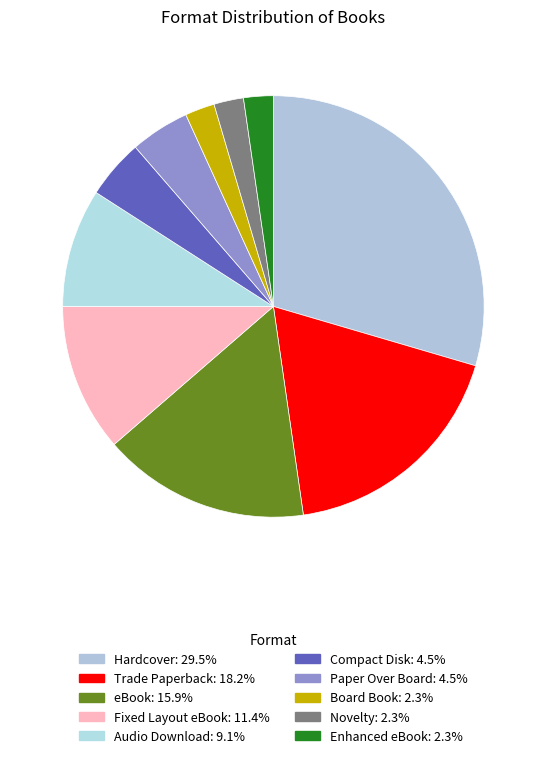

Which category has the biggest portion of the pie?

Hardcover